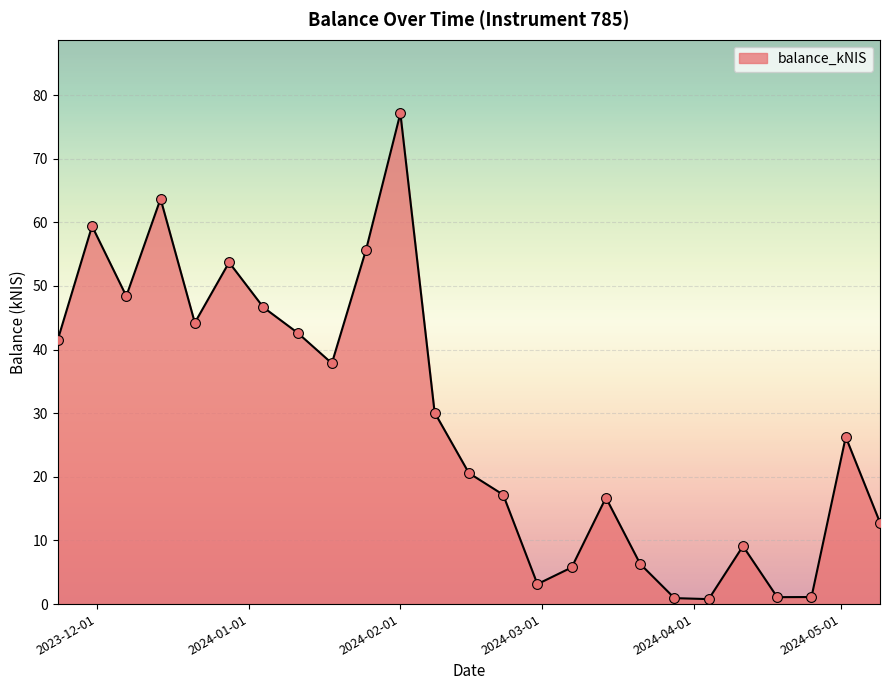

What is the greatest value displayed?

77.1